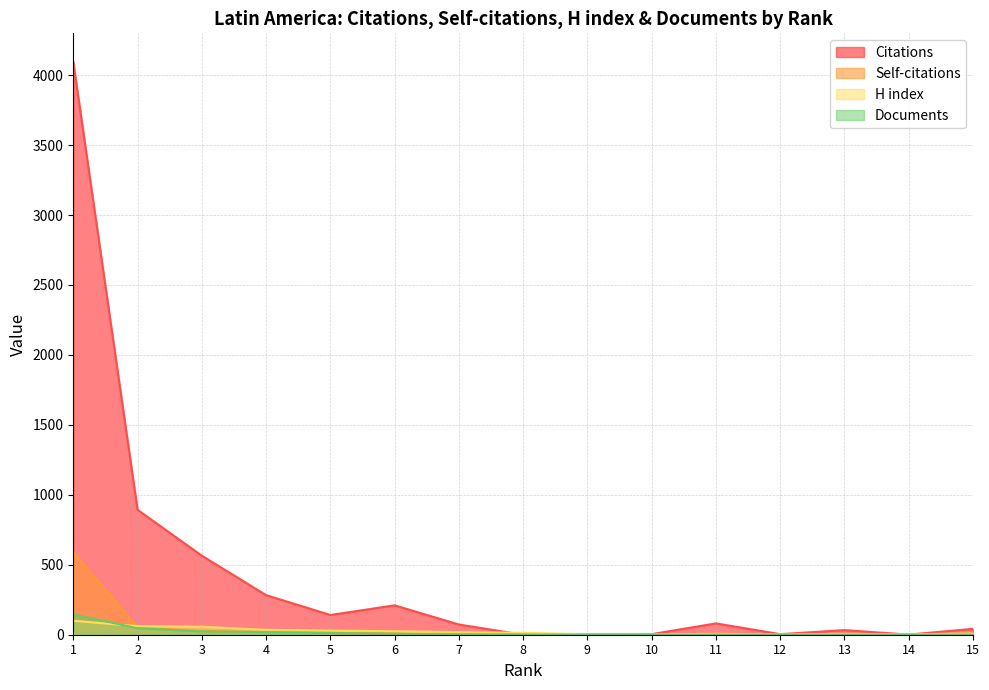

Count the number of data series in this chart.

4